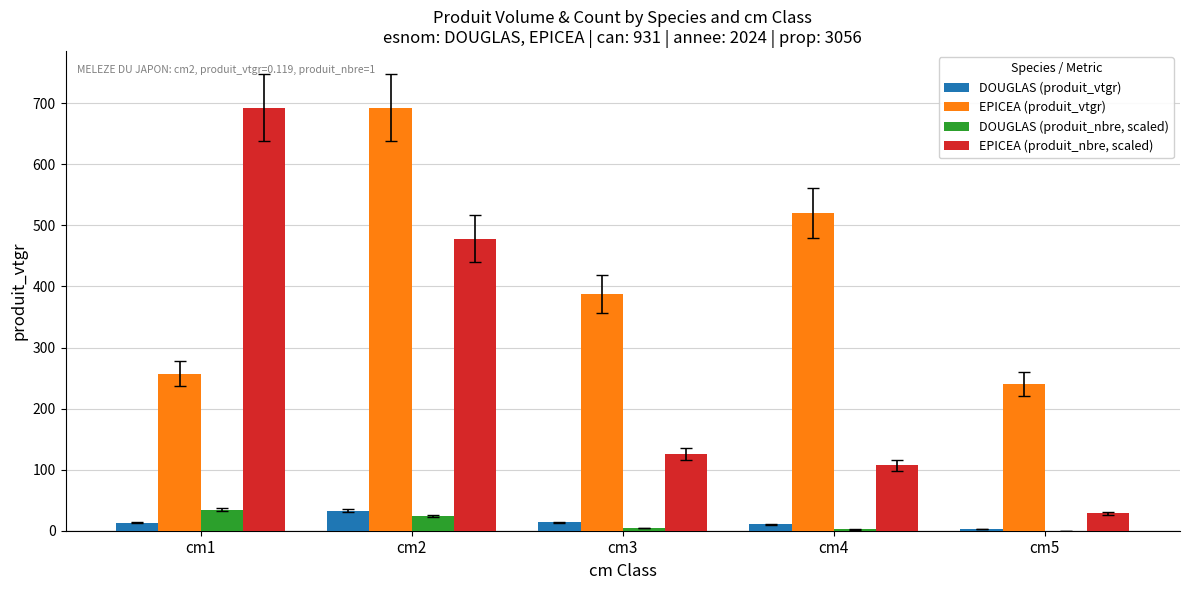

What are all the series names shown in the legend?

DOUGLAS (produit_vtgr), EPICEA (produit_vtgr), DOUGLAS (produit_nbre, scaled), EPICEA (produit_nbre, scaled)